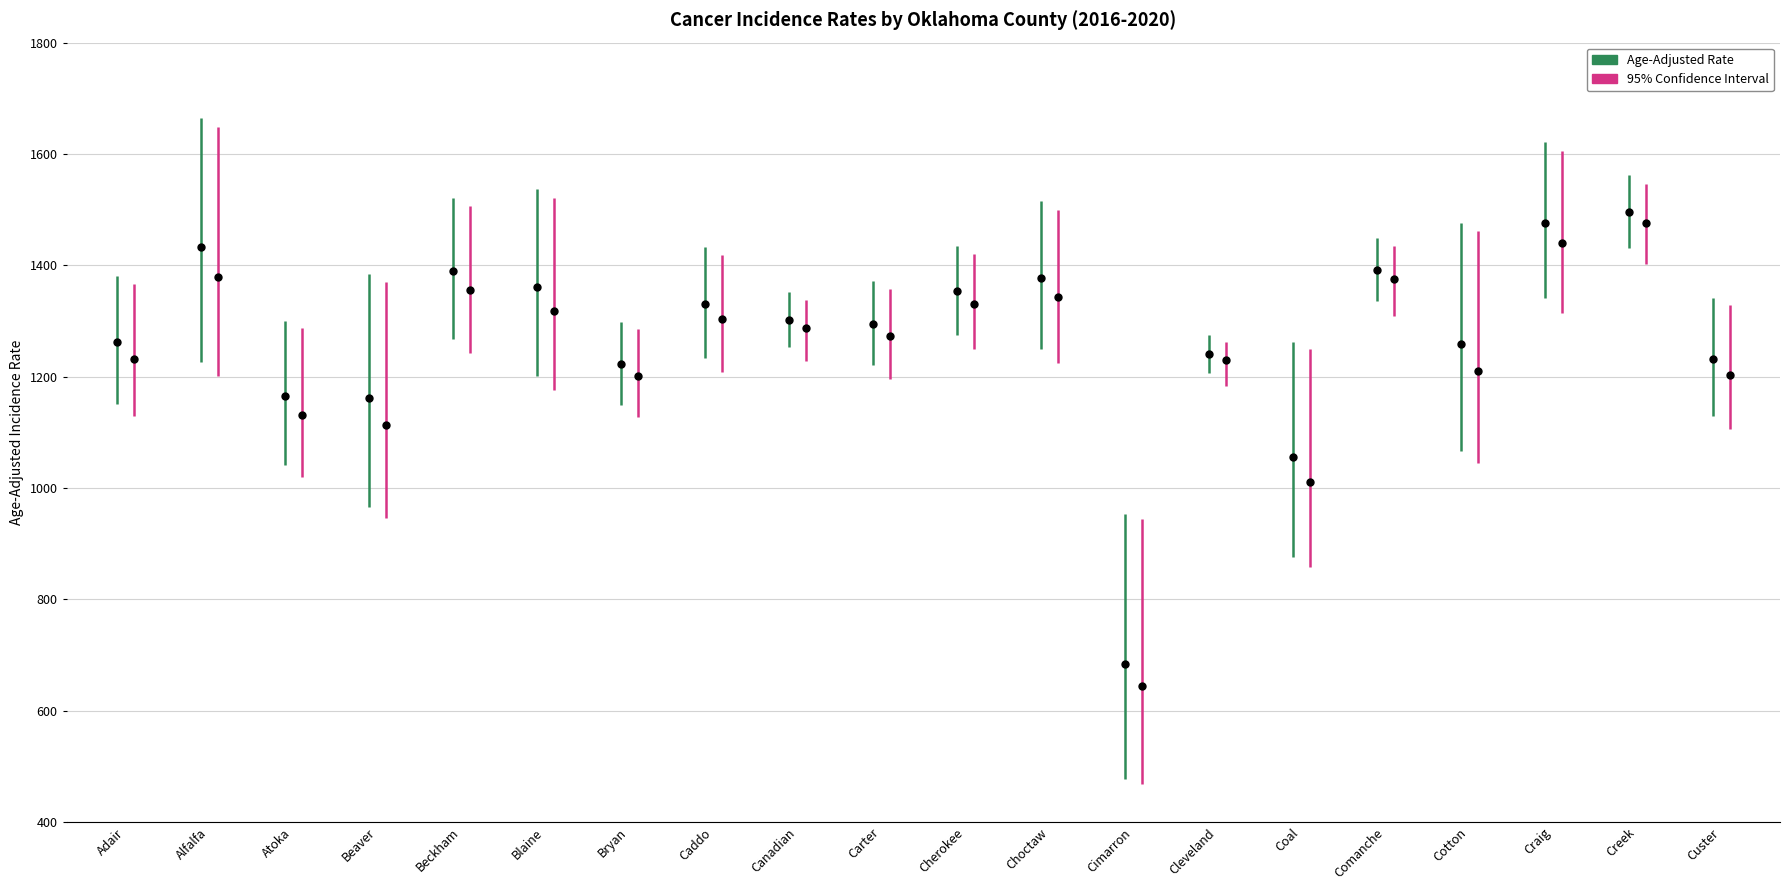

Between Beckham and Atoka, which is larger?

Beckham